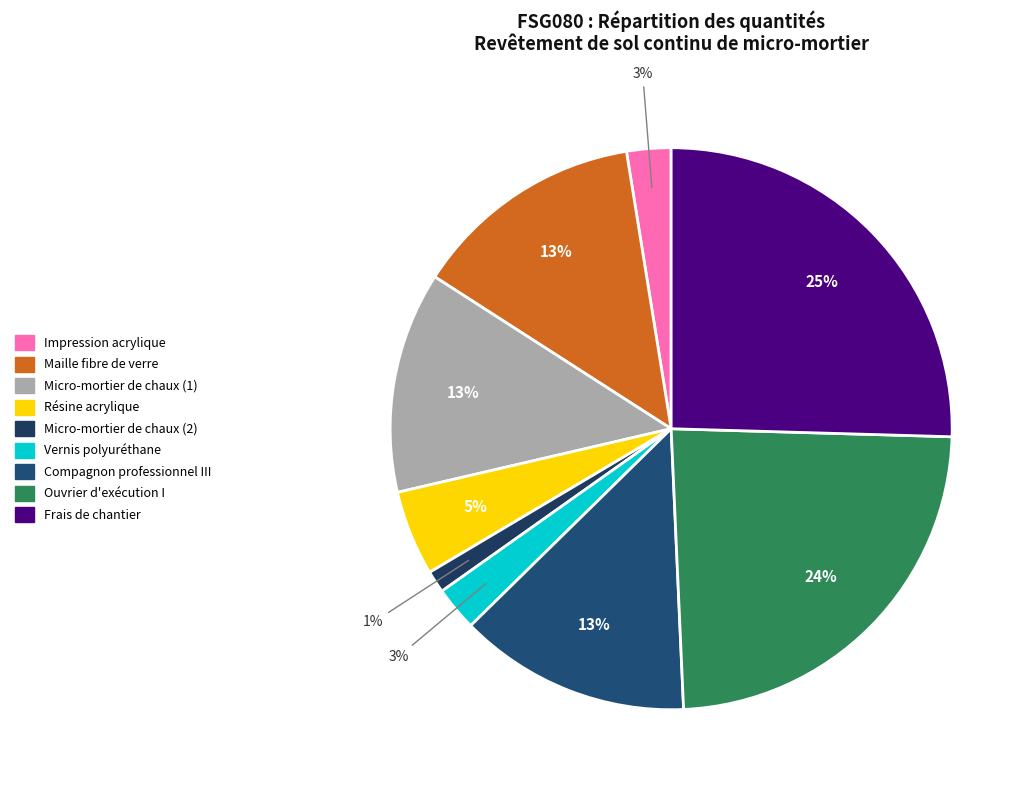

What percentage is NOT represented by Maille fibre de verre?

86.6%